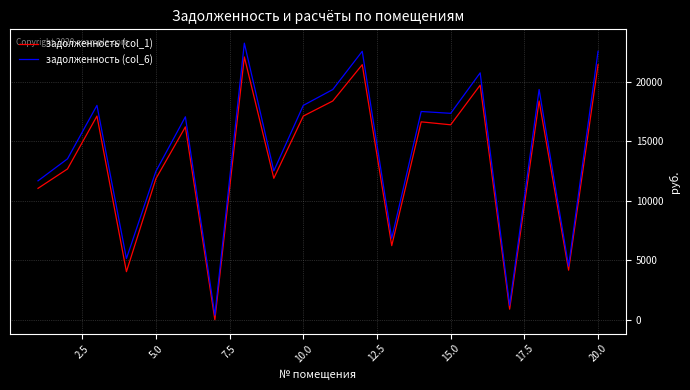

True or false: задолженность (col_1) has more than 0 points higher than both neighbors.

True